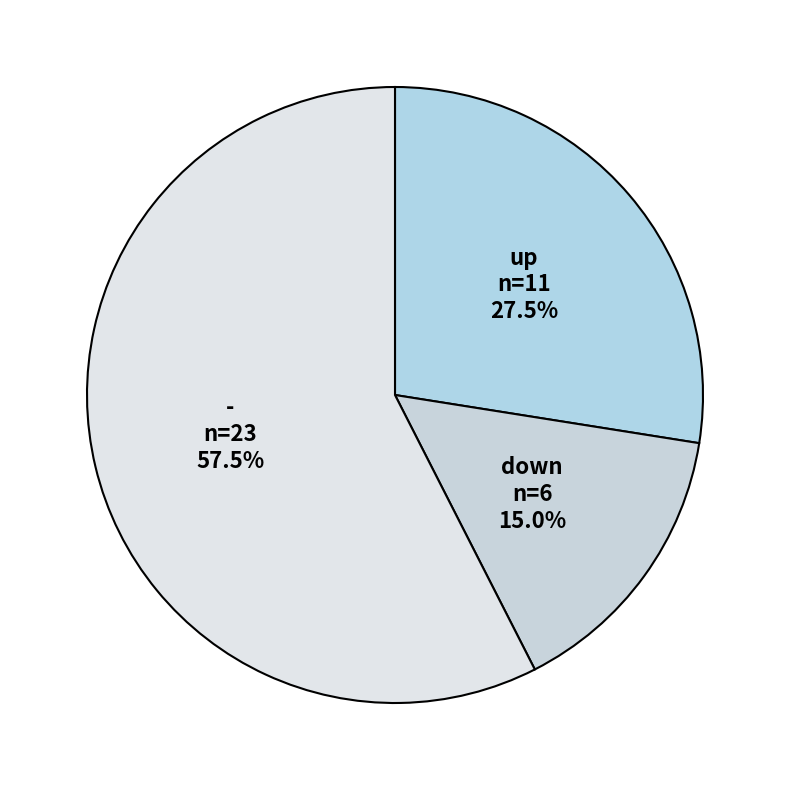

Do down and - together represent more than half of the pie?

Yes